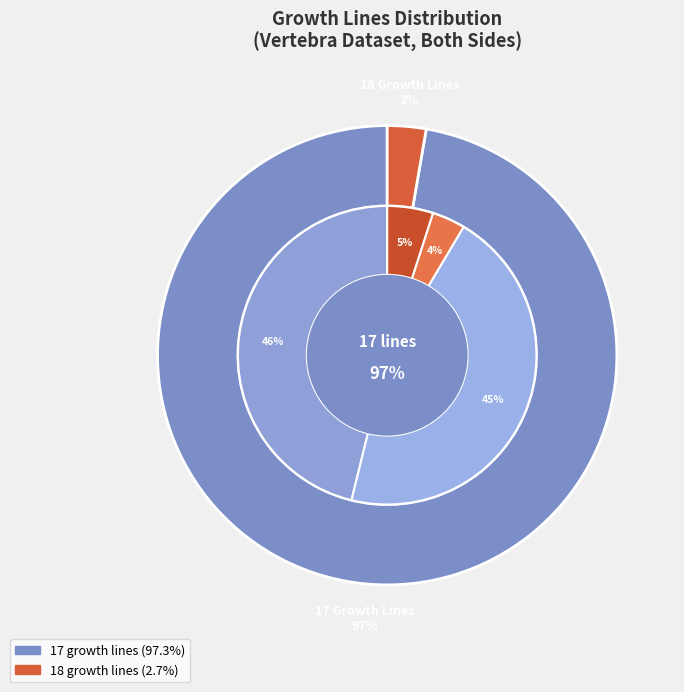

Which slice is the smallest?

18